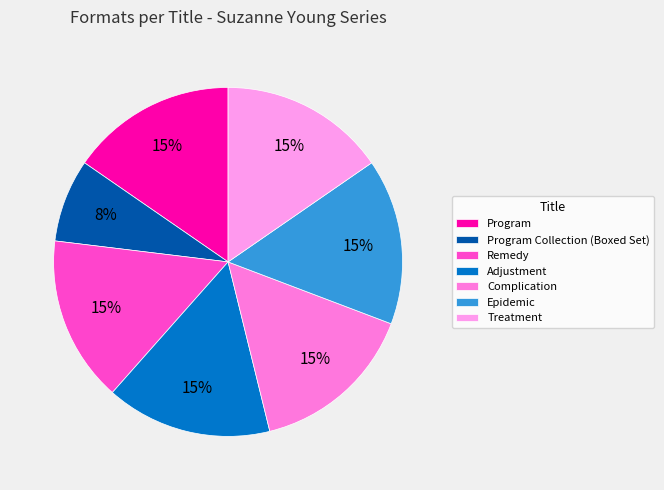

What is the ratio of the value at Program to the value at Adjustment?

1.0